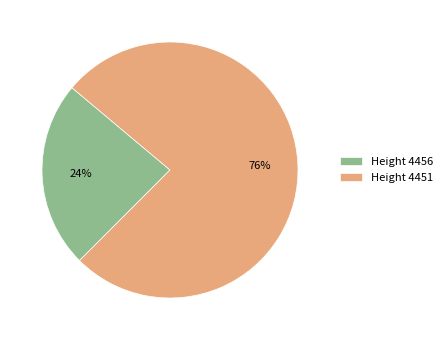

What percentage is the Height 4451 slice, to the nearest percent?

76%